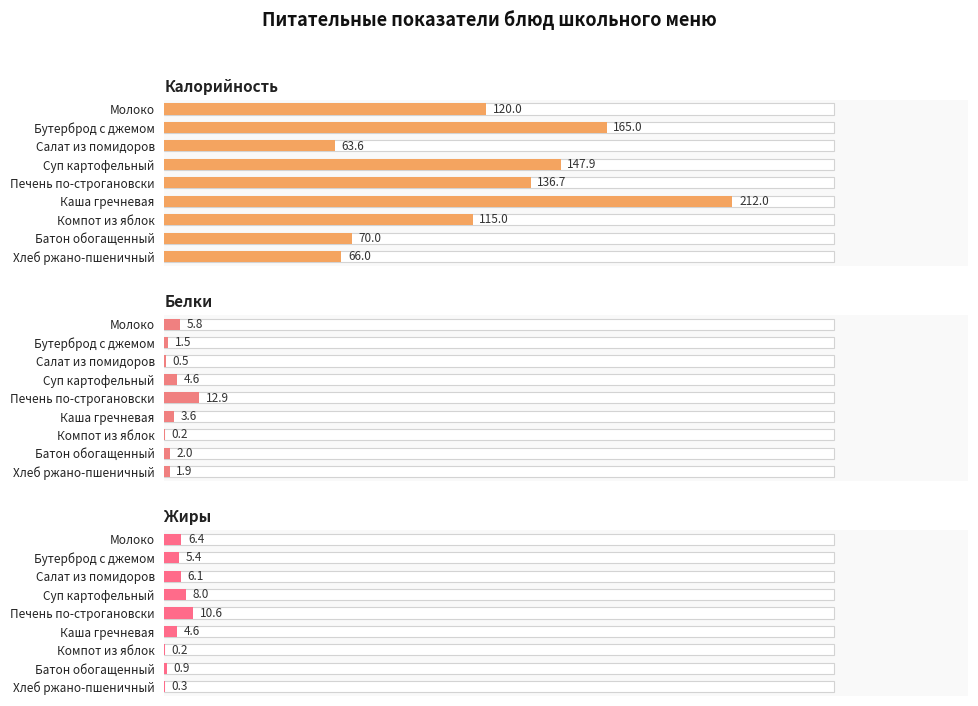

What is the maximum value shown in the chart?

212.0